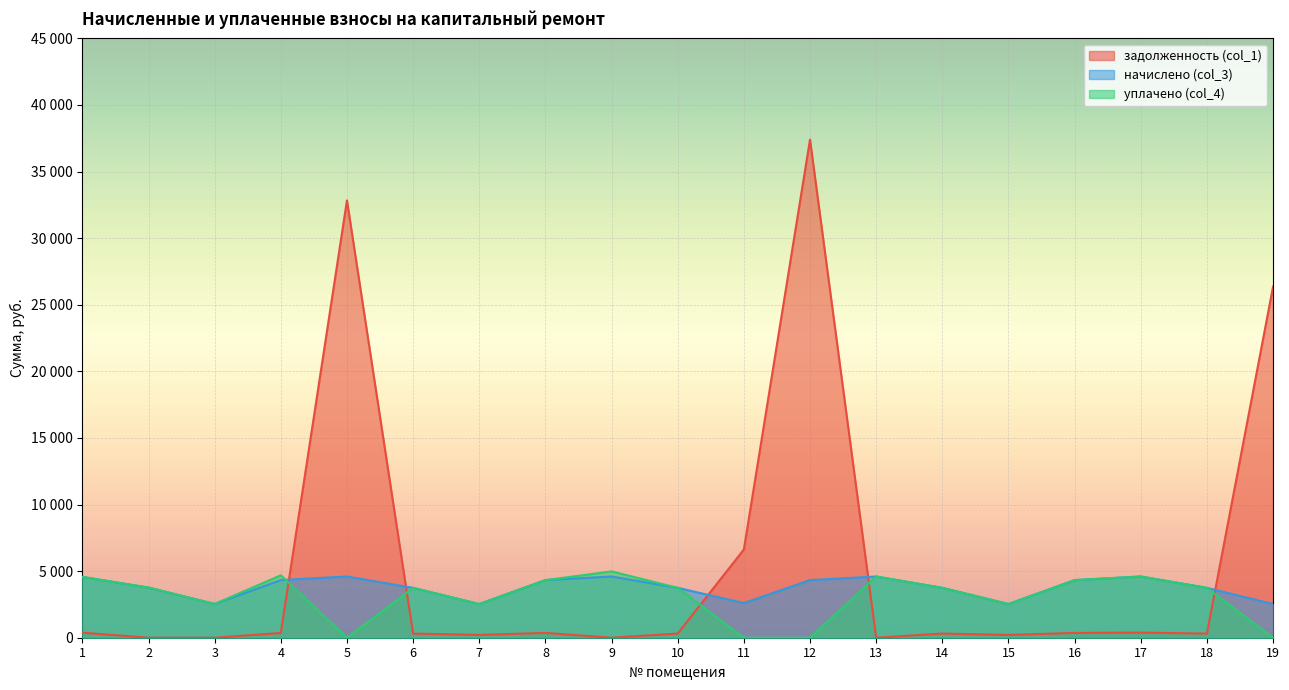

Where is задолженность (col_1) nearest to the value 18700?

19